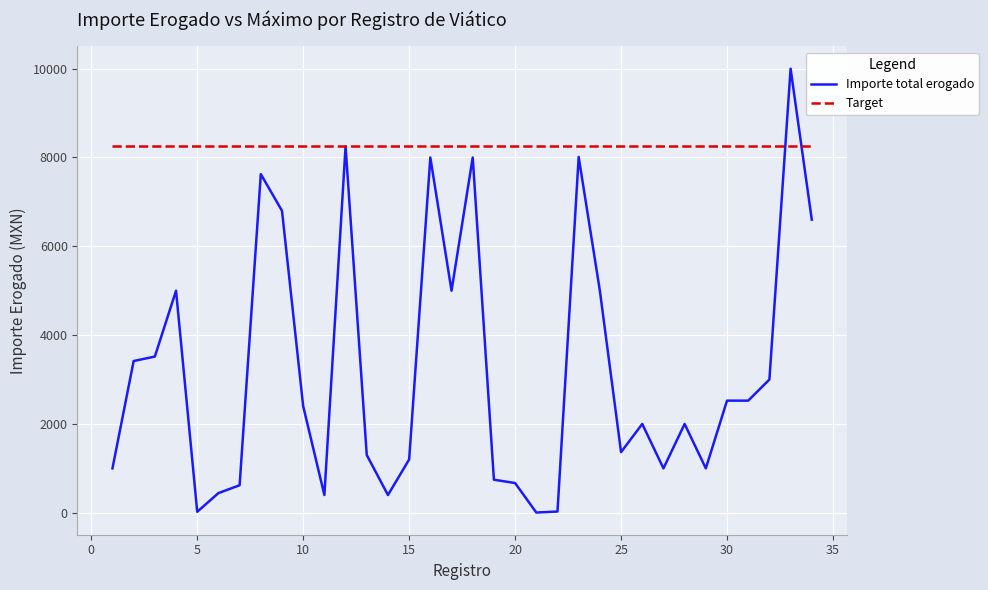

Rank the series by their maximum value, from highest to lowest.

Importe total erogado, Target